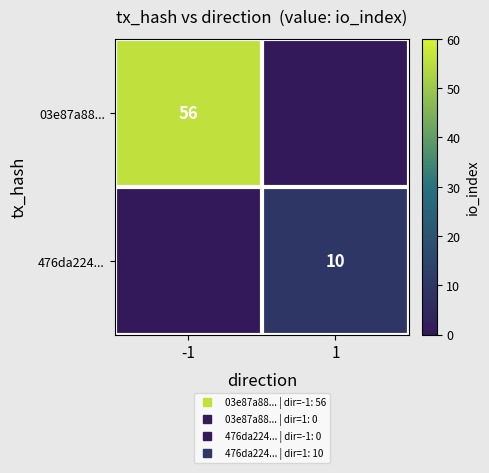

Read the 03e87a88... value at -1, to the nearest 10.

60